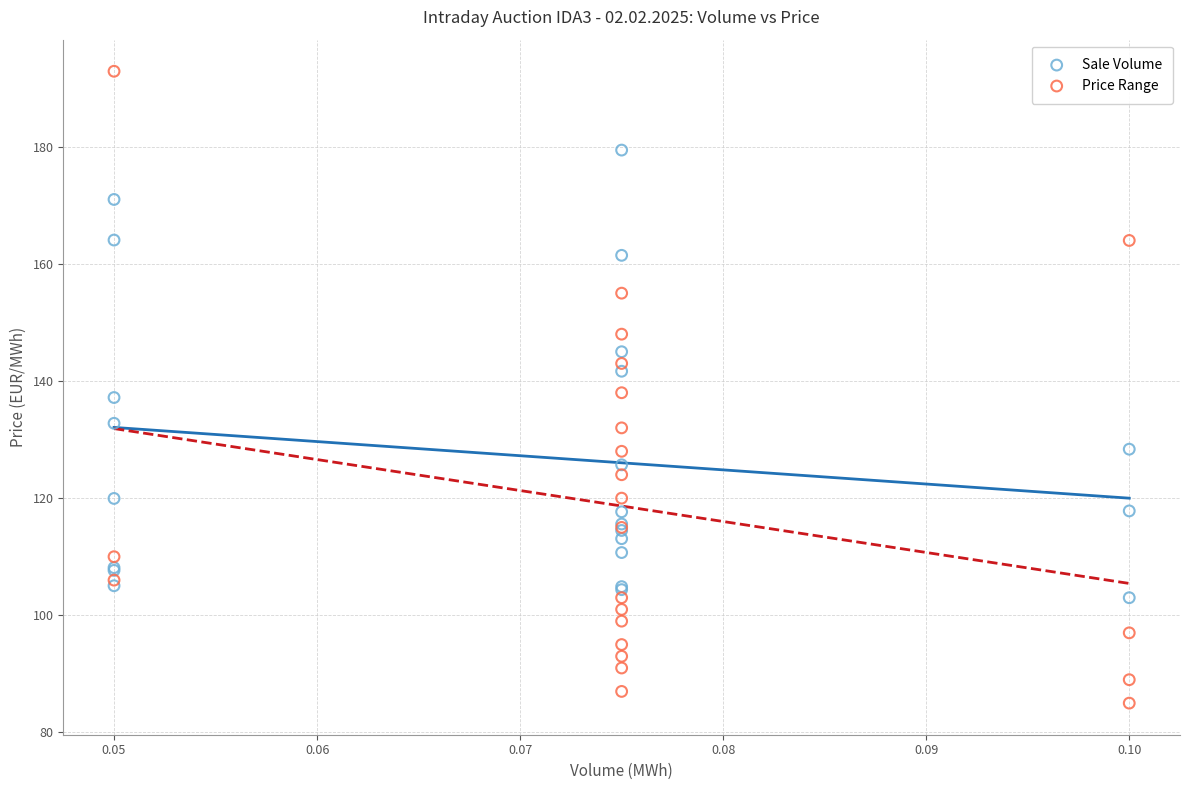

Which series has the widest spread of Y values?

Price Range